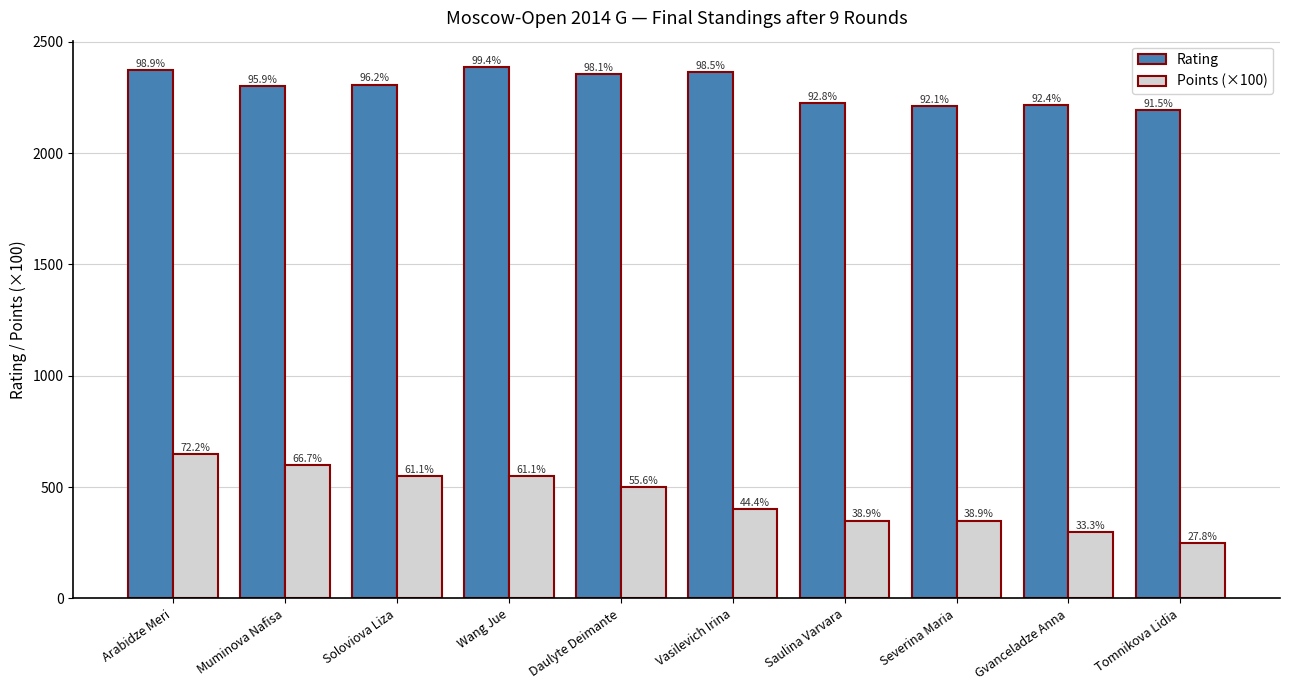

How many bars are there in total?

20